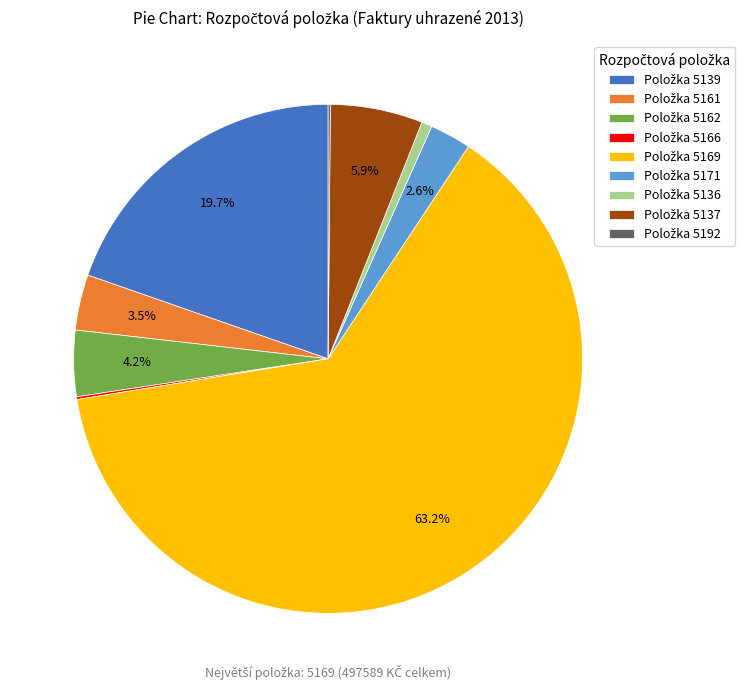

Does any single category account for the majority?

Yes